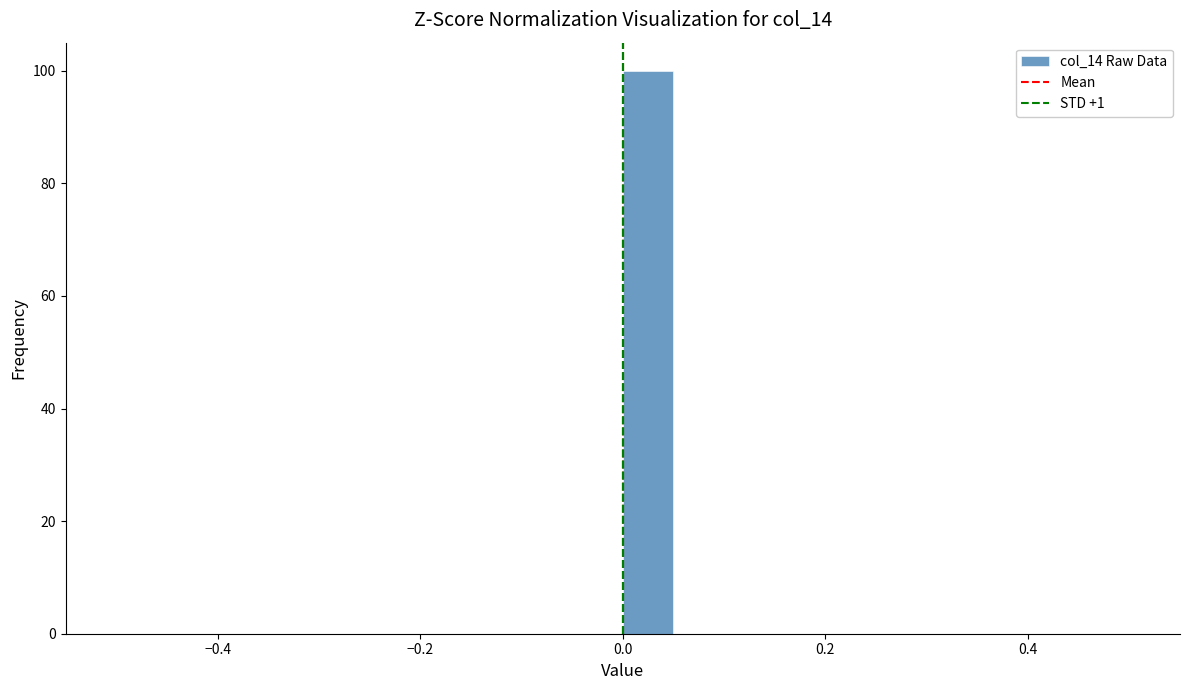

Read against the x-axis, roughly where is the centre of the tallest bar?

0.02